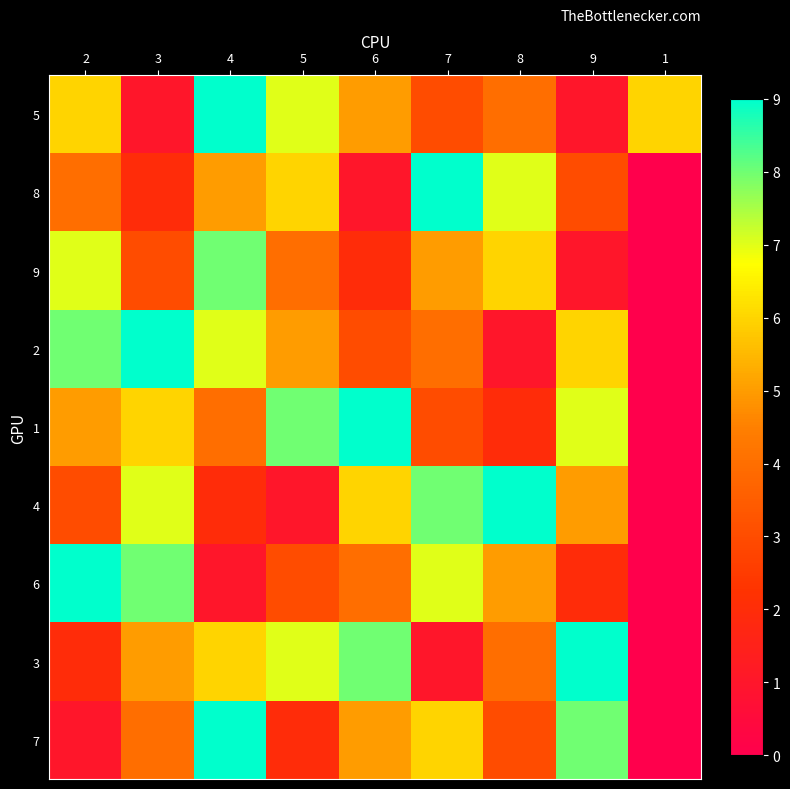

Reading right to left, transcribe all the data shown in this chart.

5: 1=6	9=1	8=4	7=3	6=5	5=7	4=9	3=1	2=6
8: 1=0	9=3	8=7	7=9	6=1	5=6	4=5	3=2	2=4
9: 1=0	9=1	8=6	7=5	6=2	5=4	4=8	3=3	2=7
2: 1=0	9=6	8=1	7=4	6=3	5=5	4=7	3=9	2=8
1: 1=0	9=7	8=2	7=3	6=9	5=8	4=4	3=6	2=5
4: 1=0	9=5	8=9	7=8	6=6	5=1	4=2	3=7	2=3
6: 1=0	9=2	8=5	7=7	6=4	5=3	4=1	3=8	2=9
3: 1=0	9=9	8=4	7=1	6=8	5=7	4=6	3=5	2=2
7: 1=0	9=8	8=3	7=6	6=5	5=2	4=9	3=4	2=1